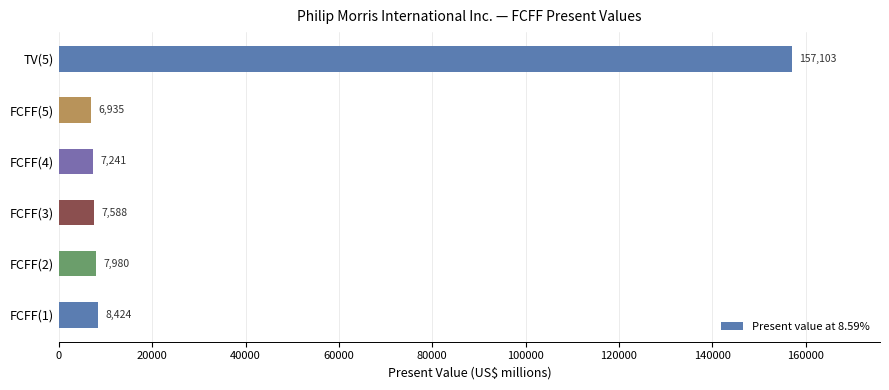

What is the sum of the values at FCFF(3) and FCFF(1)?

16012